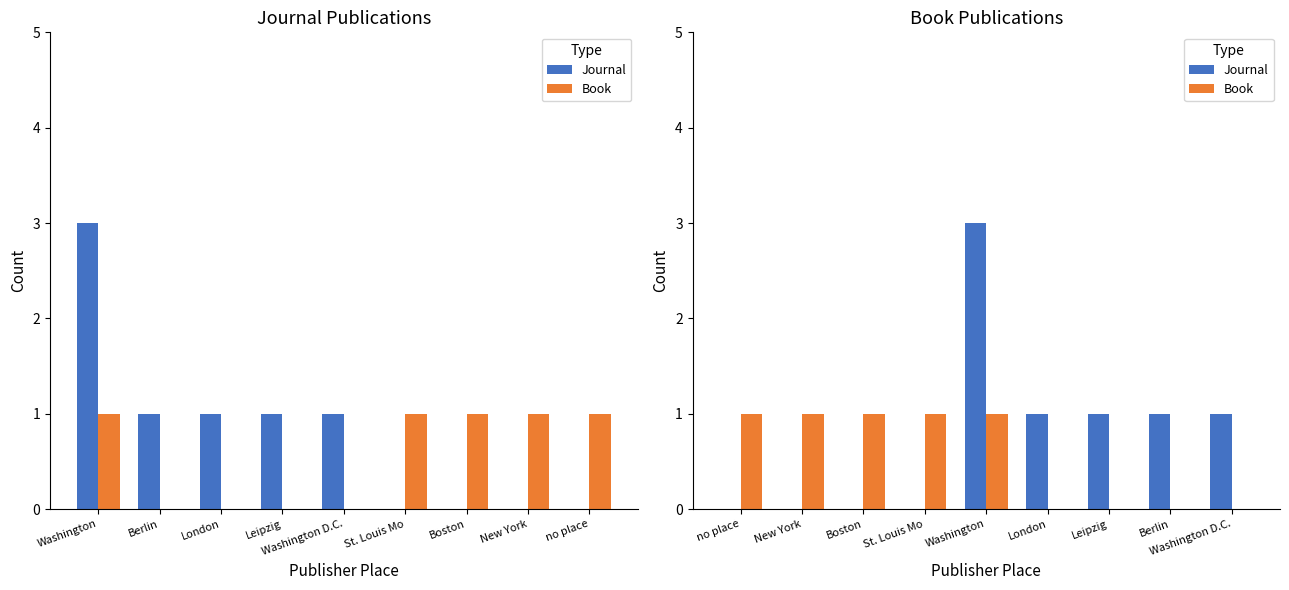

How many positive values does the Journal series have?

5